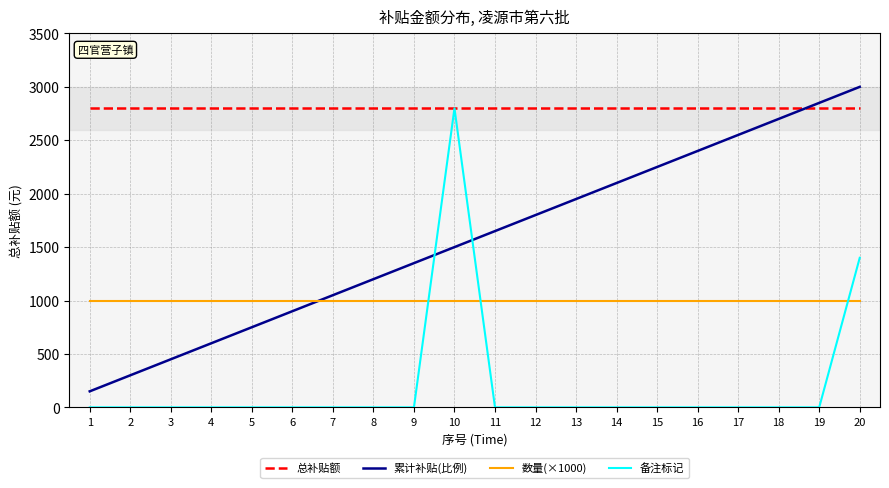

Where is 备注标记 nearest to the value 1400?

20